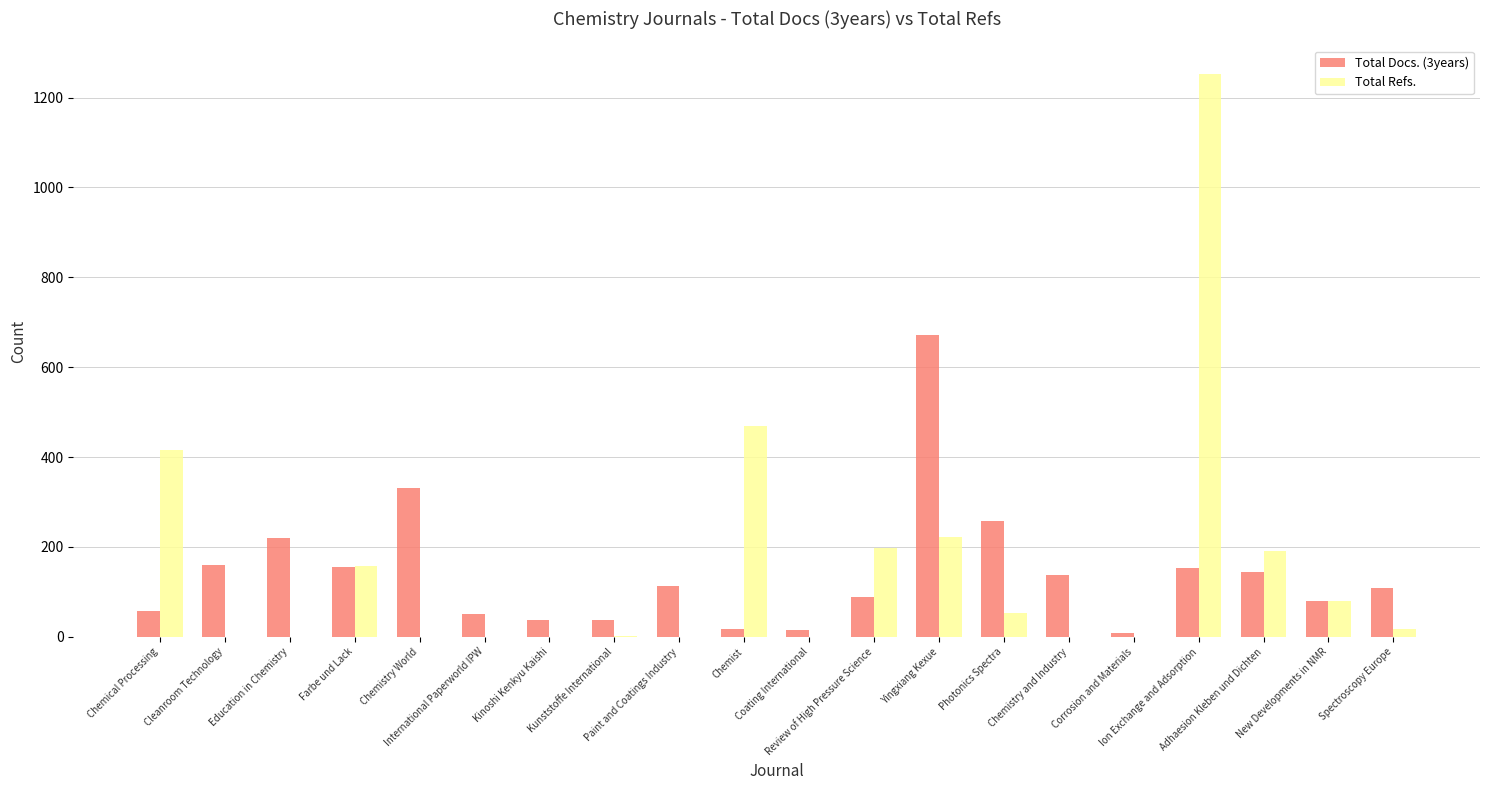

What is the maximum value for Total Refs.?

1253